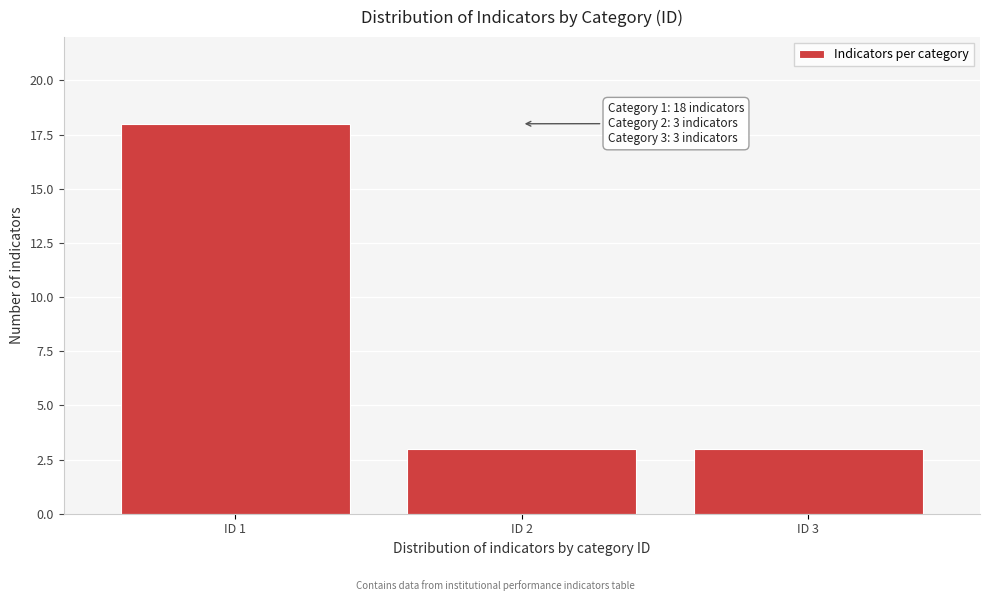

Reading left to right, what are all the values shown in this chart?

ID 1=18	ID 2=3	ID 3=3